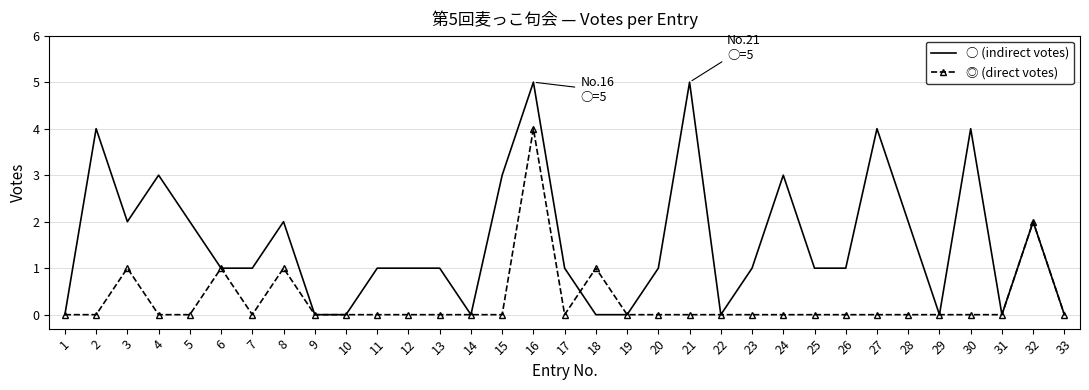

List the series in order of their overall mean, highest first.

○ (indirect votes), ◎ (direct votes)